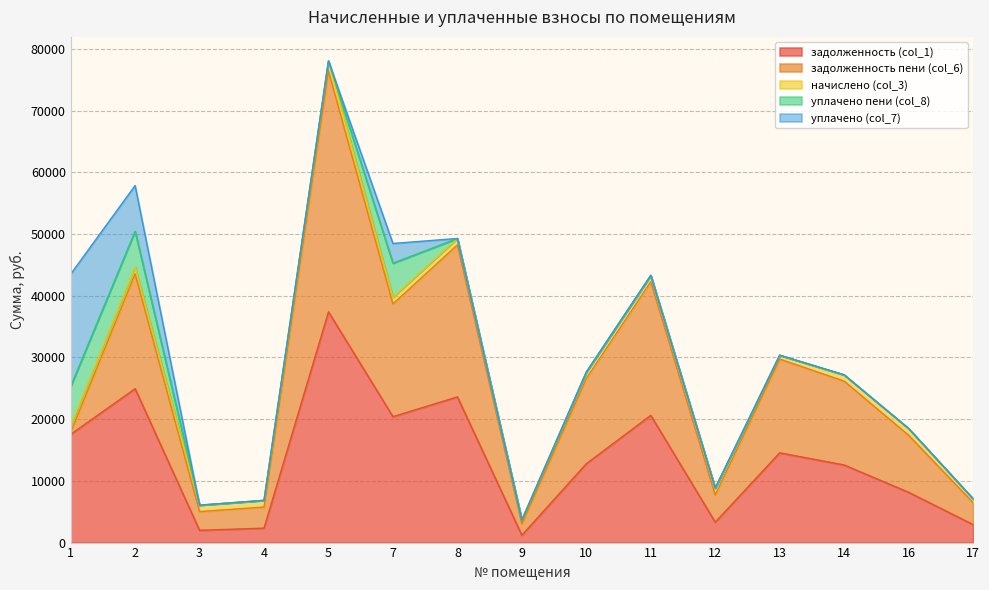

How many distinct data groups are displayed?

5